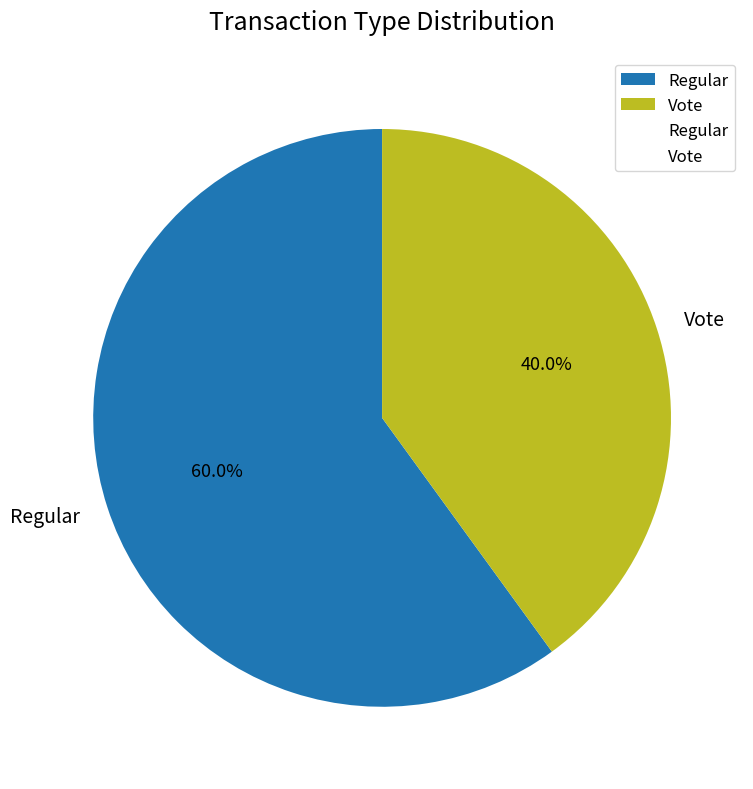

Is there any slice that represents more than half of the pie?

Yes